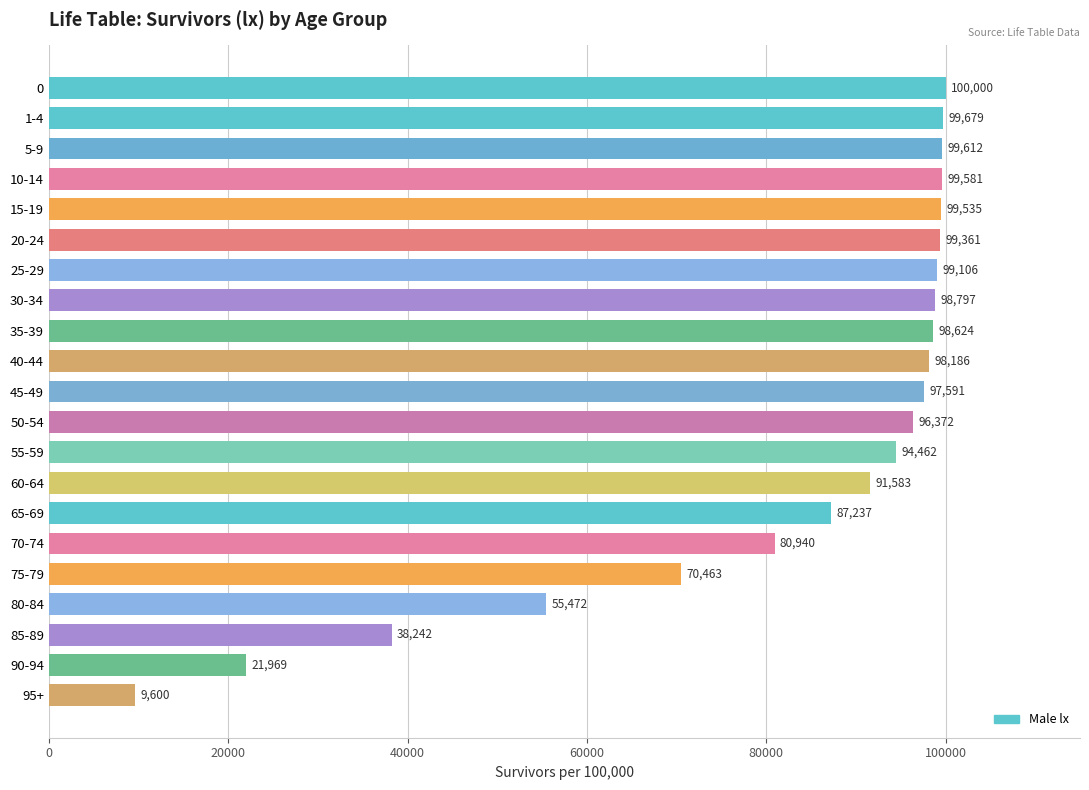

What is the sum of all values?

1736412